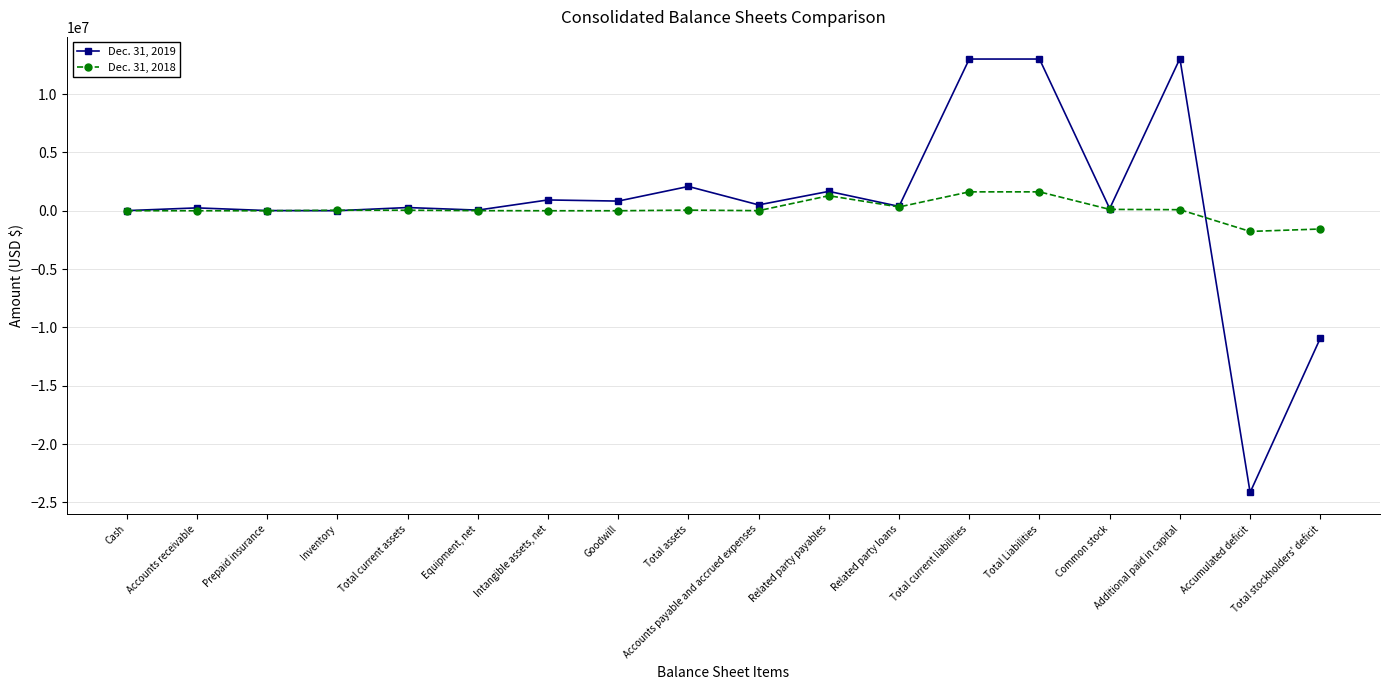

What is the total value across all series at Total stockholders' deficit?

-12486280